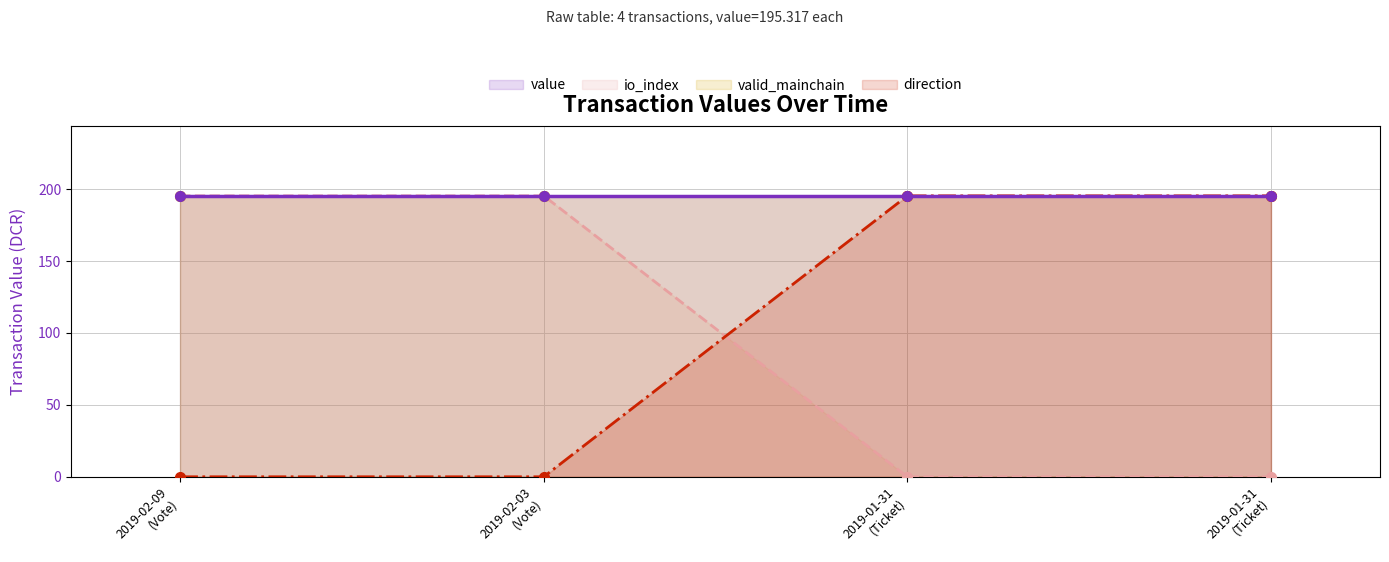

What is the average value of the valid_mainchain series?

195.3